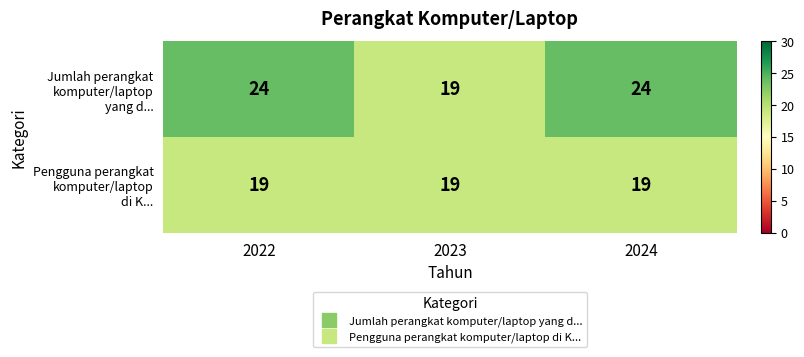

What is the smallest value displayed?

19